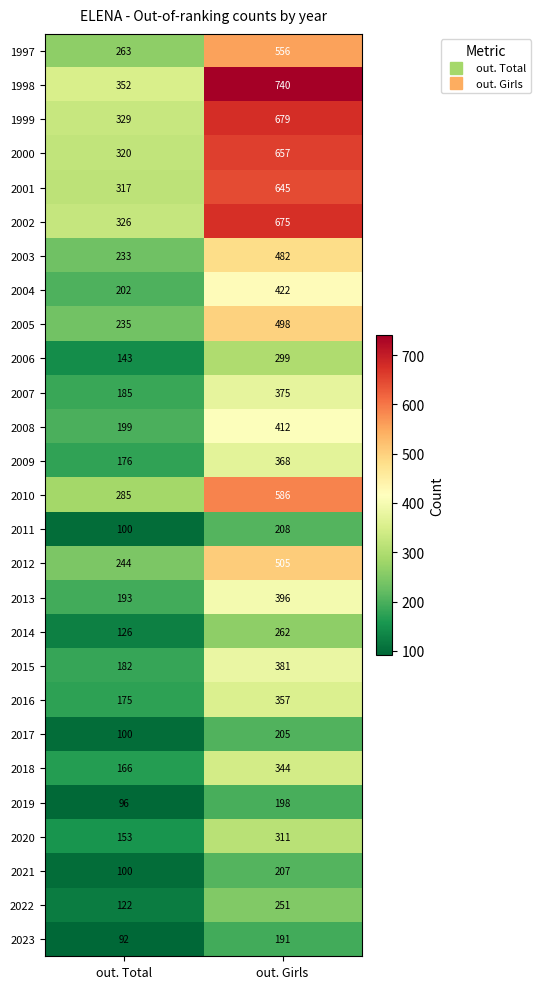

What is the smallest value displayed?

92